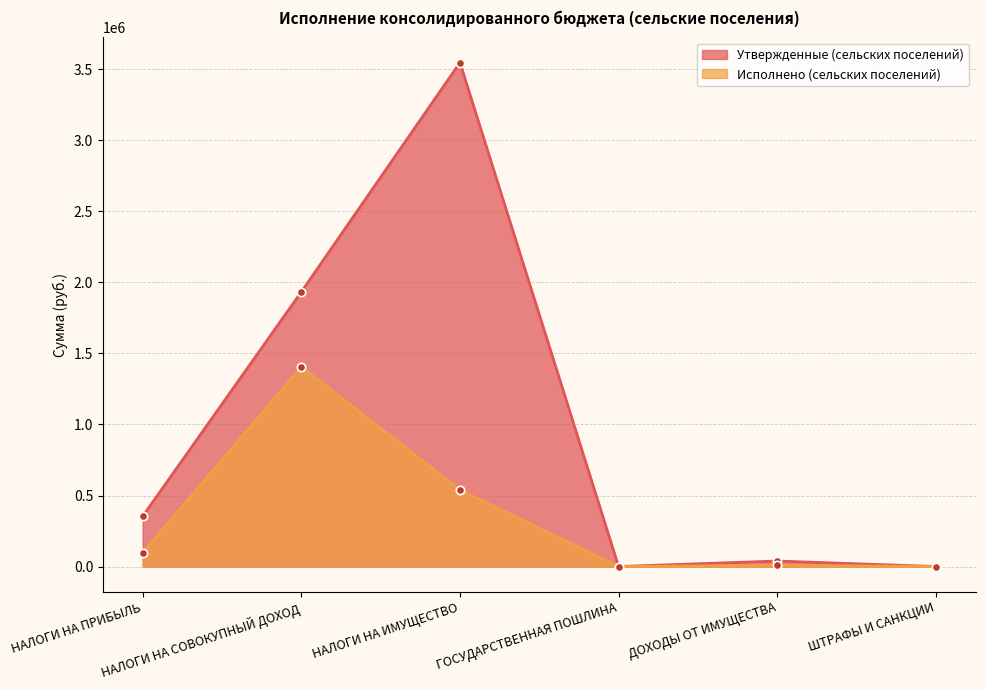

True or false: Утвержденные (сельских поселений) and Исполнено (сельских поселений) intersect in this chart.

False